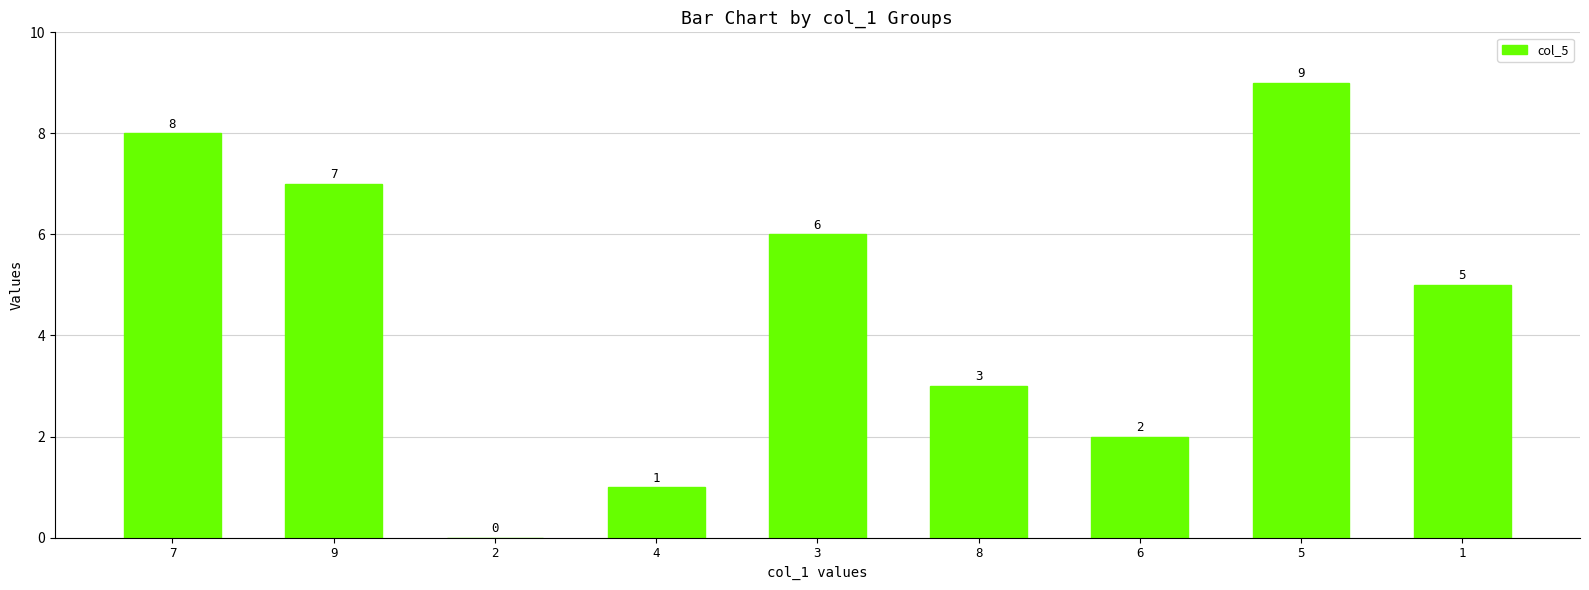

What is the maximum value shown in the chart?

9